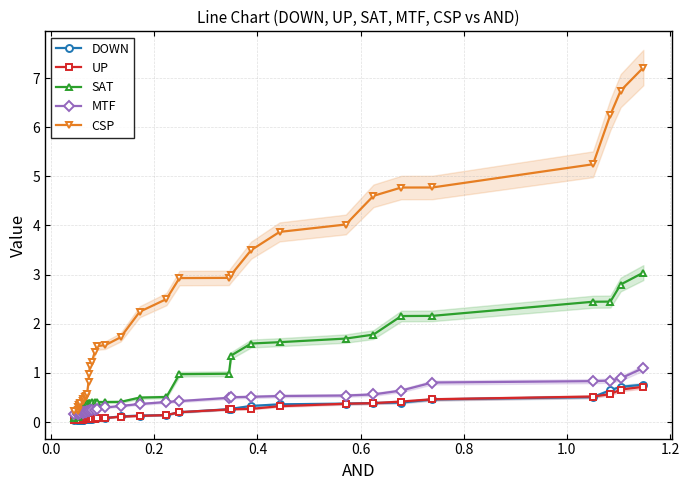

What is the value of the MTF point at the 10th from the left?

0.2